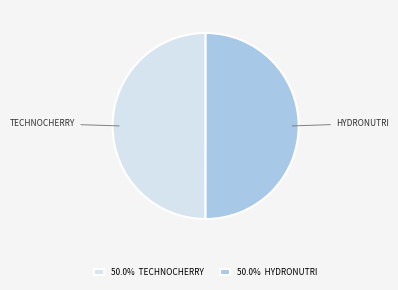

Is the sum of 50.0% HYDRONUTRI and 50.0% TECHNOCHERRY greater than half?

Yes